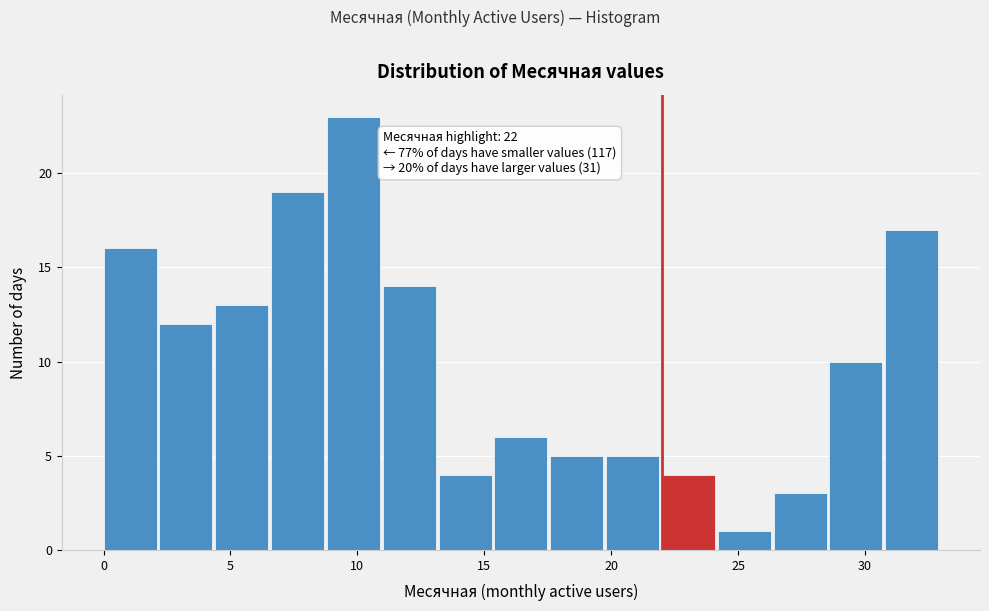

Over which range of the x-axis is the bar tallest?

8.8 to 11.0